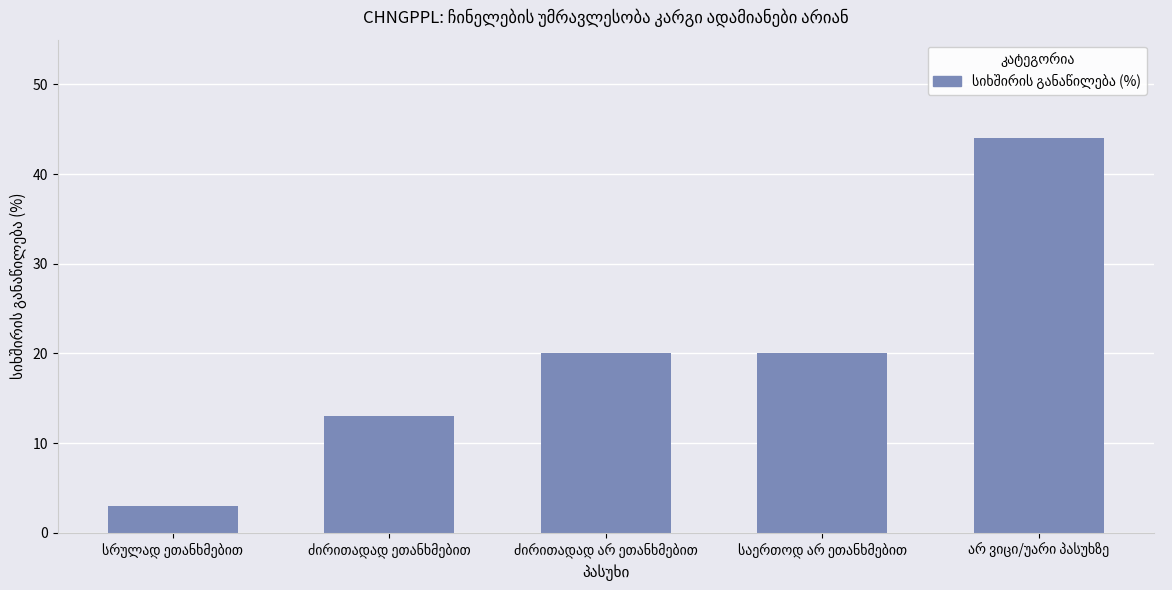

What is the maximum value shown in the chart?

44